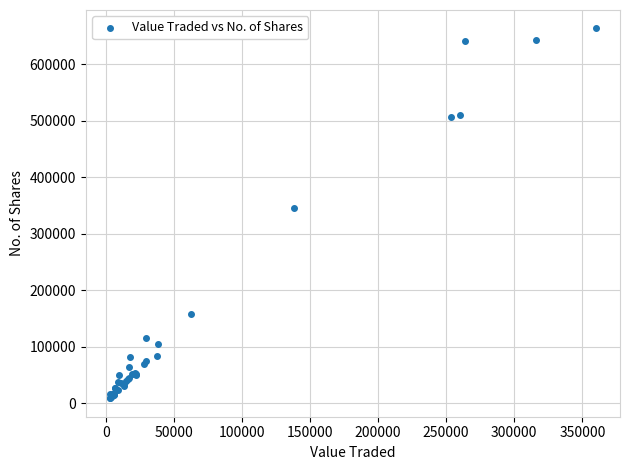

What Y value in the scatter plot is closest to 335798?

345049